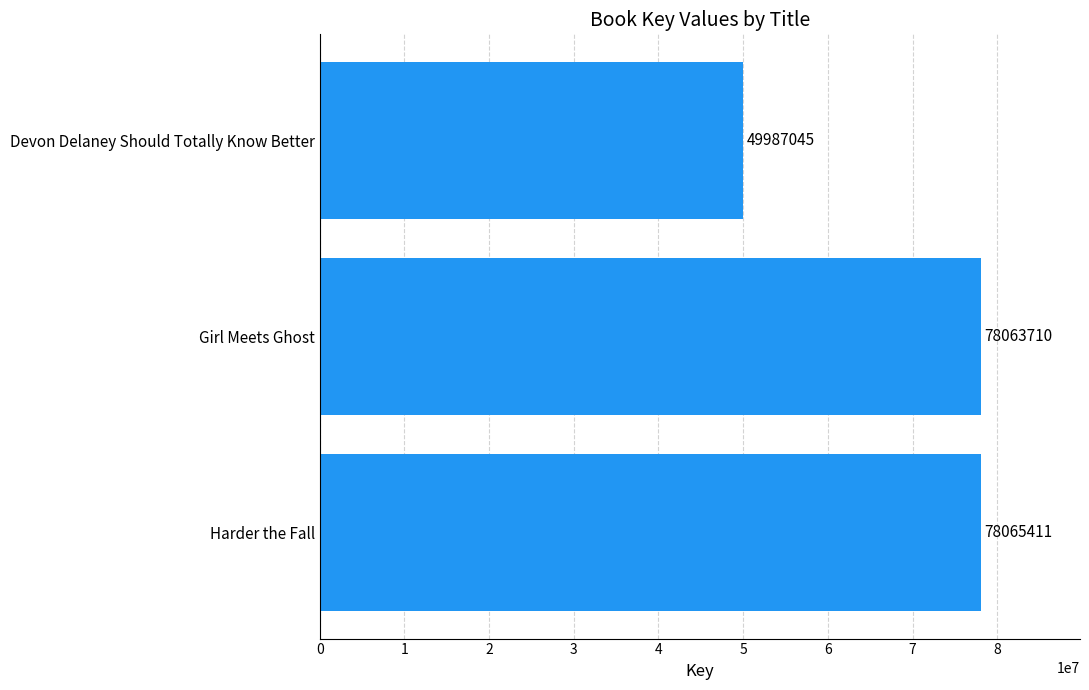

List the labels in order of value, largest first.

Harder the Fall, Girl Meets Ghost, Devon Delaney Should Totally Know Better